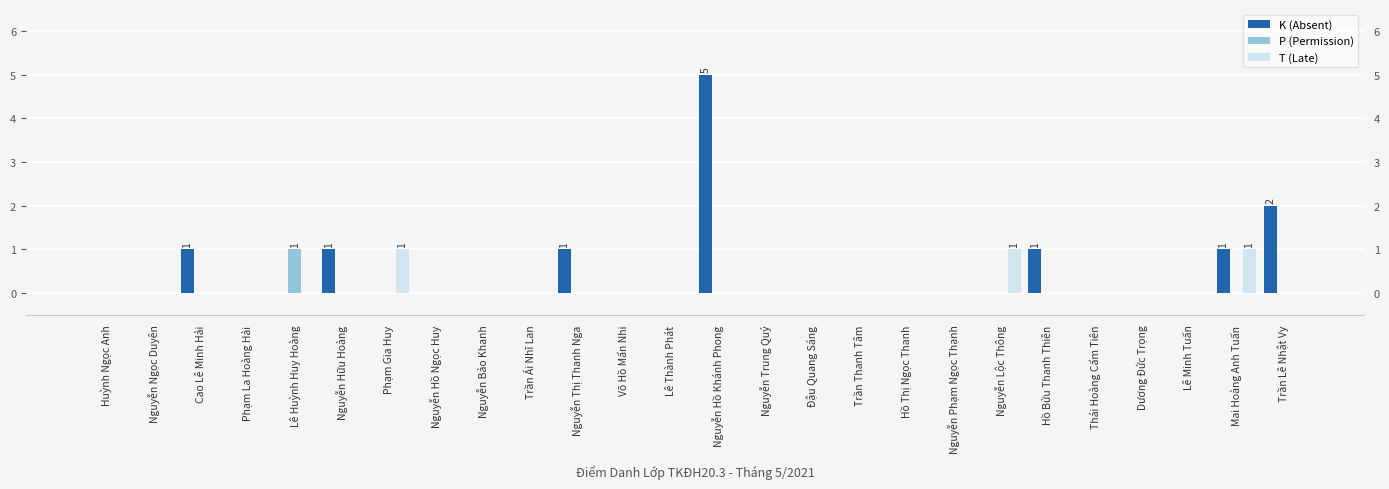

Reading left to right, list all the values displayed in this chart.

K (Absent): Huỳnh Ngọc Anh=0	Nguyễn Ngọc Duyên=0	Cao Lê Minh Hải=1	Phạm La Hoàng Hải=0	Lê Huỳnh Huy Hoàng=0	Nguyễn Hữu Hoàng=1	Phạm Gia Huy=0	Nguyễn Hồ Ngọc Huy=0	Nguyễn Bảo Khanh=0	Trần Ái Nhĩ Lan=0	Nguyễn Thị Thanh Nga=1	Võ Hồ Mẩn Nhi=0	Lê Thành Phát=0	Nguyễn Hồ Khánh Phong=5	Nguyễn Trung Quý=0	Đậu Quang Sáng=0	Trần Thanh Tâm=0	Hồ Thị Ngọc Thanh=0	Nguyễn Phạm Ngọc Thạnh=0	Nguyễn Lộc Thông=0	Hồ Bửu Thanh Thiên=1	Thái Hoàng Cẩm Tiên=0	Dương Đức Trọng=0	Lê Minh Tuấn=0	Mai Hoàng Anh Tuấn=1	Trần Lê Nhật Vy=2
P (Permission): Huỳnh Ngọc Anh=0	Nguyễn Ngọc Duyên=0	Cao Lê Minh Hải=0	Phạm La Hoàng Hải=0	Lê Huỳnh Huy Hoàng=1	Nguyễn Hữu Hoàng=0	Phạm Gia Huy=0	Nguyễn Hồ Ngọc Huy=0	Nguyễn Bảo Khanh=0	Trần Ái Nhĩ Lan=0	Nguyễn Thị Thanh Nga=0	Võ Hồ Mẩn Nhi=0	Lê Thành Phát=0	Nguyễn Hồ Khánh Phong=0	Nguyễn Trung Quý=0	Đậu Quang Sáng=0	Trần Thanh Tâm=0	Hồ Thị Ngọc Thanh=0	Nguyễn Phạm Ngọc Thạnh=0	Nguyễn Lộc Thông=0	Hồ Bửu Thanh Thiên=0	Thái Hoàng Cẩm Tiên=0	Dương Đức Trọng=0	Lê Minh Tuấn=0	Mai Hoàng Anh Tuấn=0	Trần Lê Nhật Vy=0
T (Late): Huỳnh Ngọc Anh=0	Nguyễn Ngọc Duyên=0	Cao Lê Minh Hải=0	Phạm La Hoàng Hải=0	Lê Huỳnh Huy Hoàng=0	Nguyễn Hữu Hoàng=0	Phạm Gia Huy=1	Nguyễn Hồ Ngọc Huy=0	Nguyễn Bảo Khanh=0	Trần Ái Nhĩ Lan=0	Nguyễn Thị Thanh Nga=0	Võ Hồ Mẩn Nhi=0	Lê Thành Phát=0	Nguyễn Hồ Khánh Phong=0	Nguyễn Trung Quý=0	Đậu Quang Sáng=0	Trần Thanh Tâm=0	Hồ Thị Ngọc Thanh=0	Nguyễn Phạm Ngọc Thạnh=0	Nguyễn Lộc Thông=1	Hồ Bửu Thanh Thiên=0	Thái Hoàng Cẩm Tiên=0	Dương Đức Trọng=0	Lê Minh Tuấn=0	Mai Hoàng Anh Tuấn=1	Trần Lê Nhật Vy=0